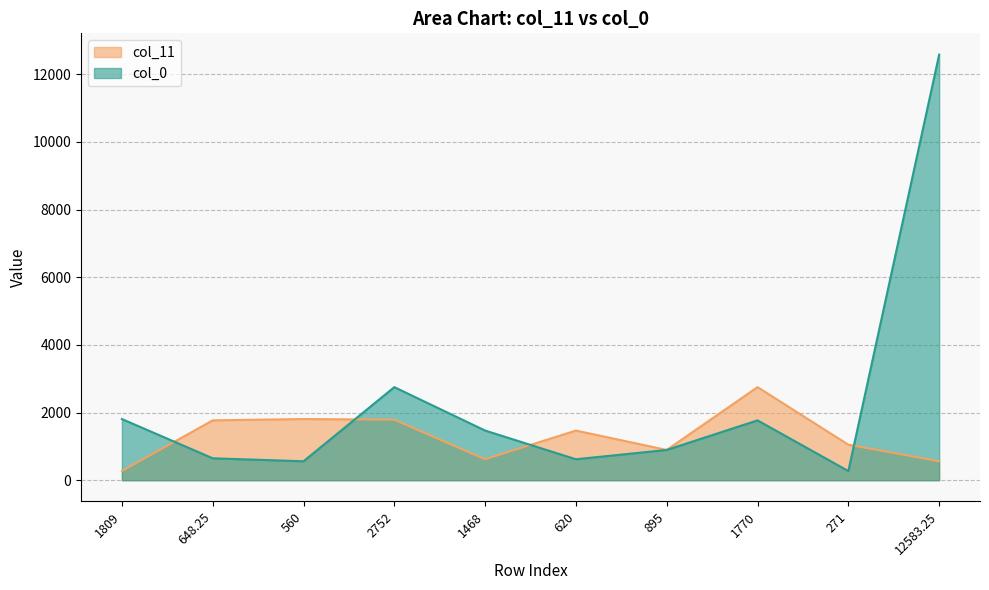

Rank the series by their maximum value, from lowest to highest.

col_11, col_0